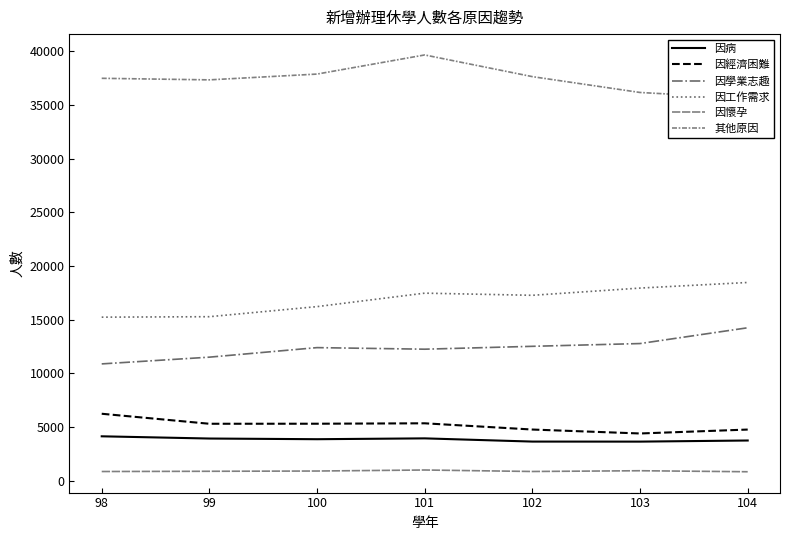

What is the total value across all series at 104?

77671